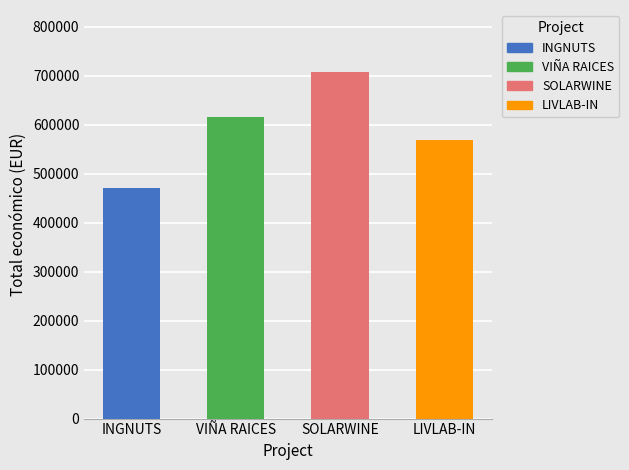

Where is the data nearest to the value 588686?

LIVLAB-IN